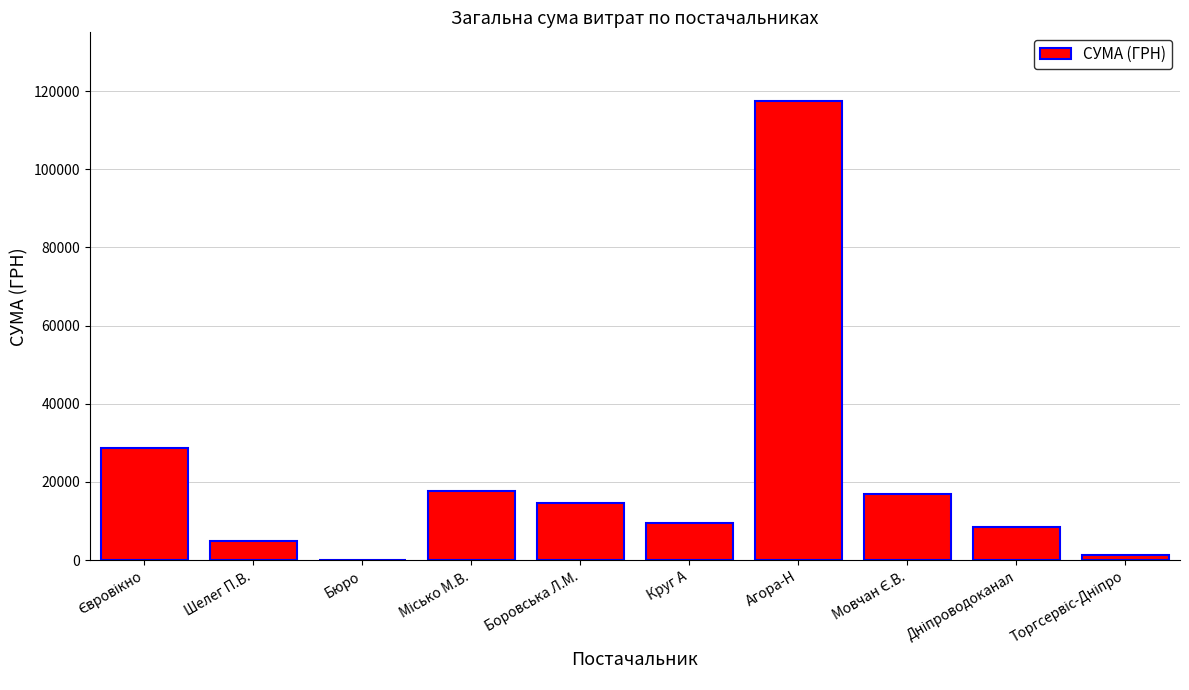

Read the value at Боровська Л.М..

14688.8